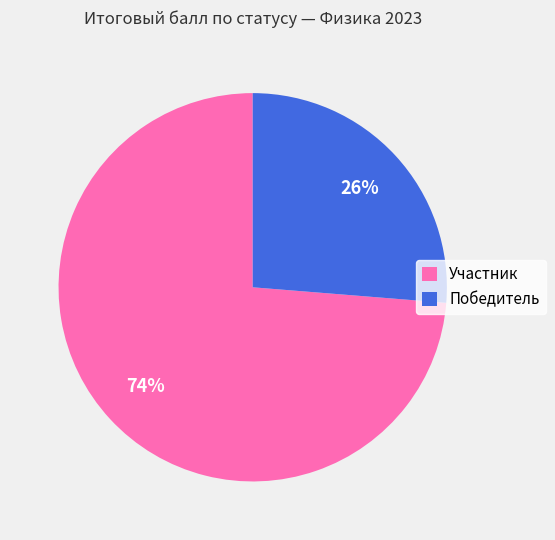

Count the number of slices in the pie.

2